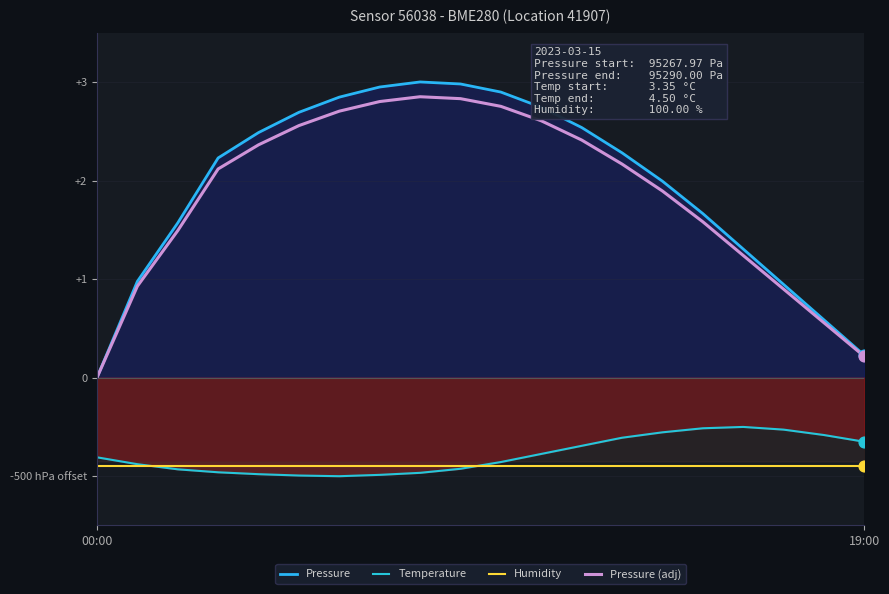

Which series has the widest spread of Y values?

Pressure